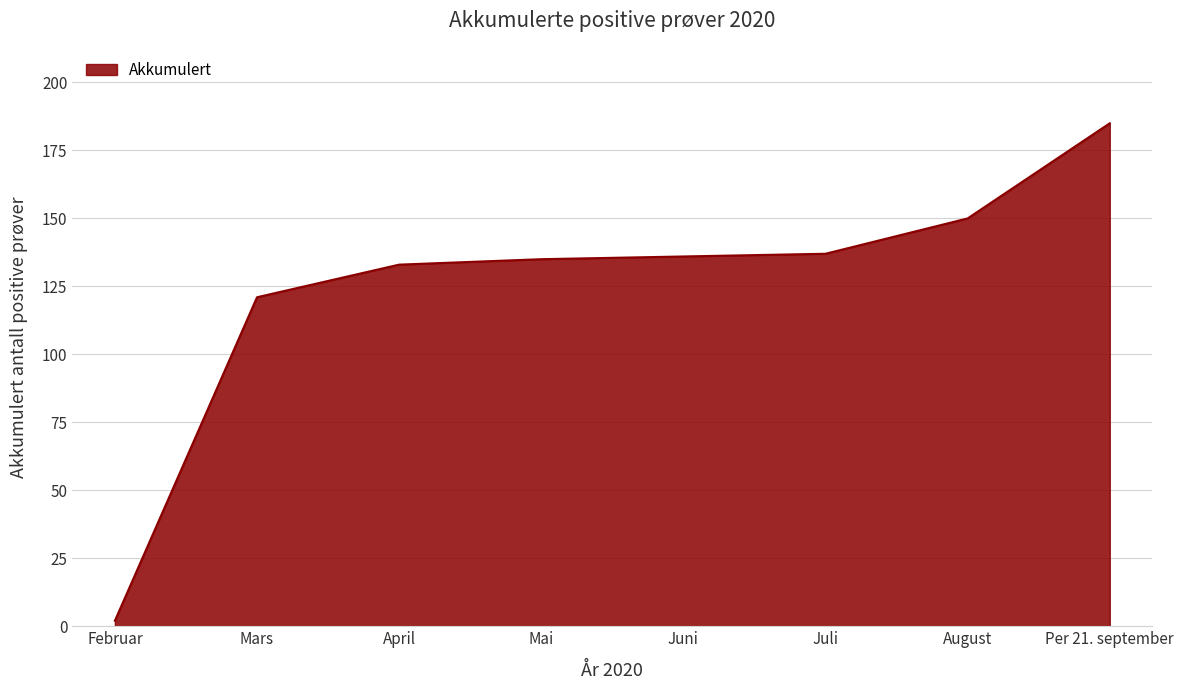

At which category does the chart reach its minimum across all series?

Februar